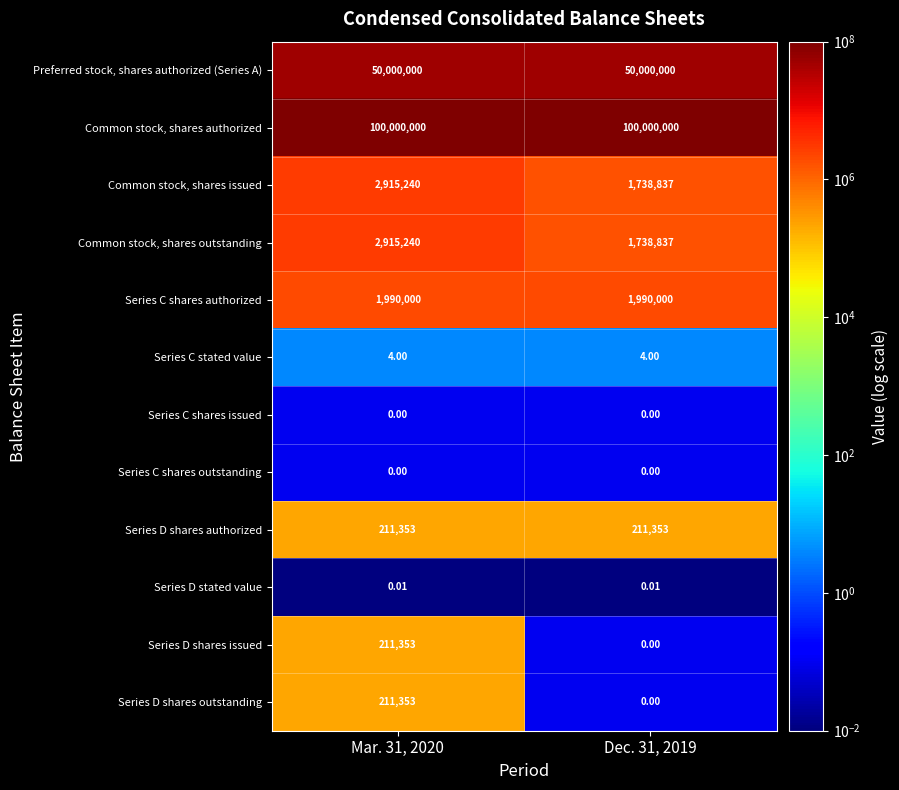

Is the value of Preferred stock, shares authorized (Series A) at Dec. 31, 2019 greater than the value of Series C stated value at Mar. 31, 2020?

Yes